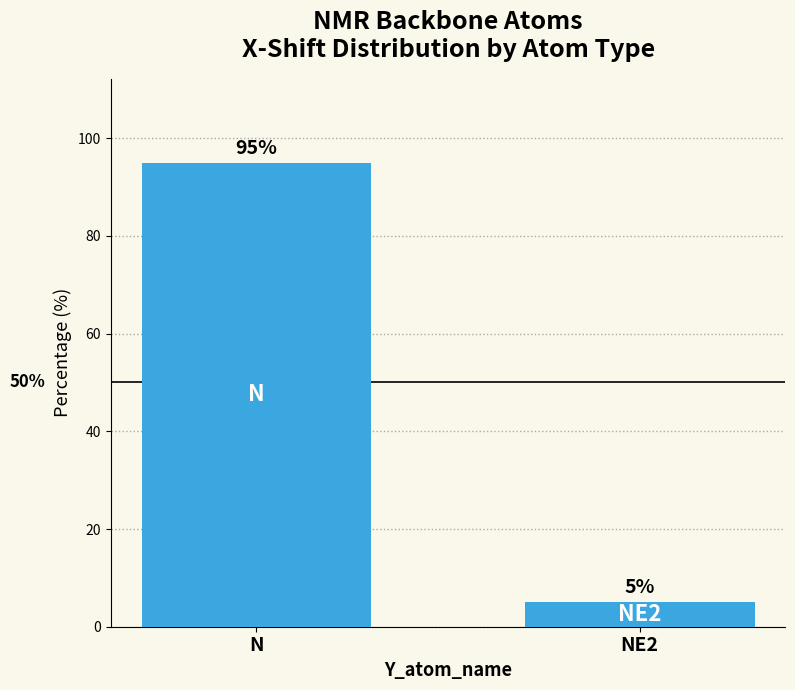

The chart shows a value of 62 at N. True or false?

False